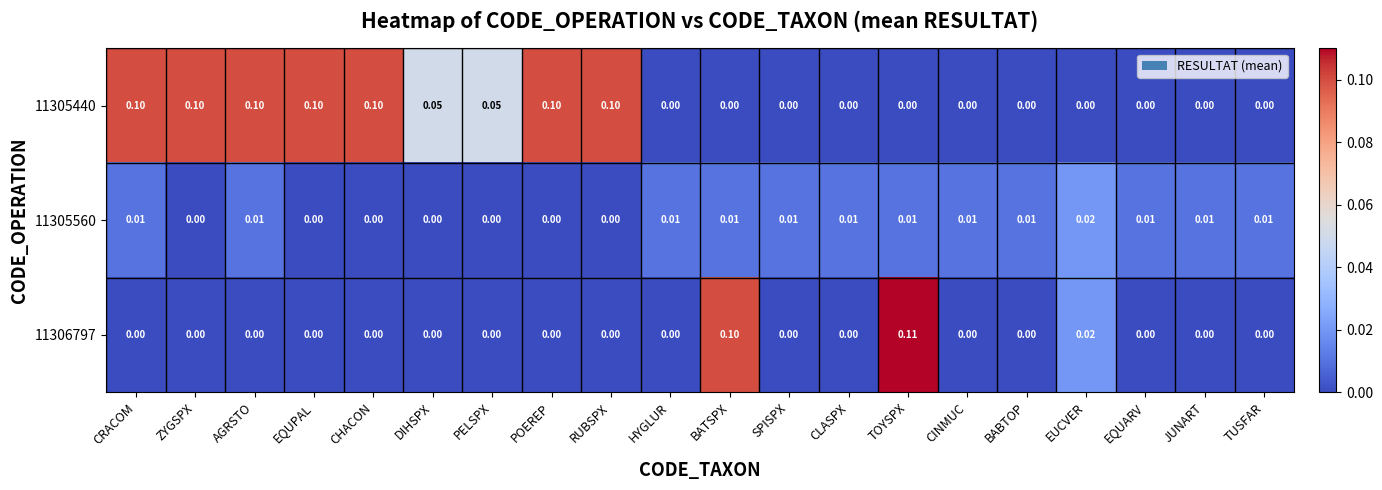

At which label does 11306797 reach its peak?

TOYSPX